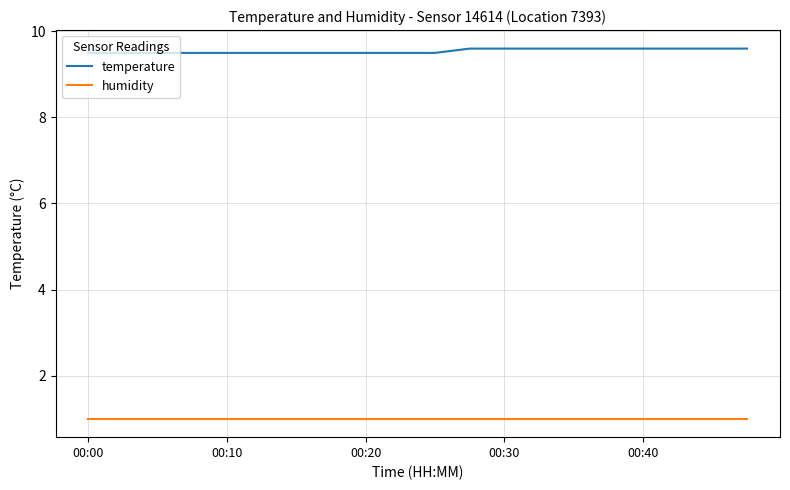

True or false: humidity and temperature cross at least once.

False